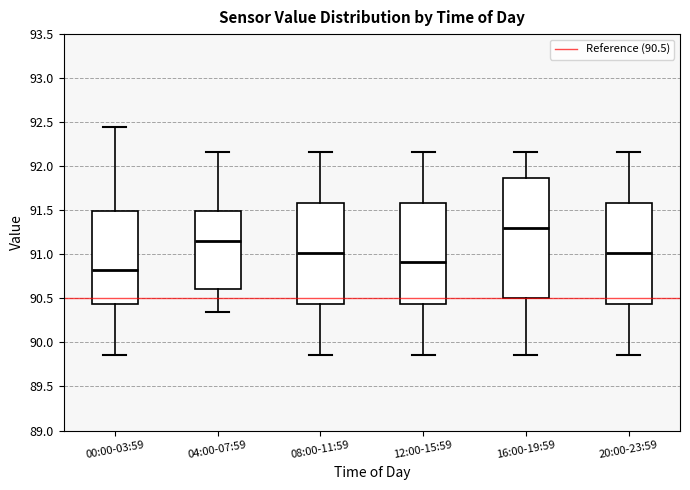

Where does the lower whisker of the box for 08:00-11:59 end on the y-axis? The values are not printed on the chart, so give them approximately, as read against the axis.

89.85